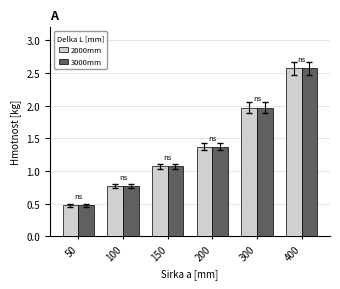

Reading right to left, list all the values displayed in this chart.

2000mm: 2.6	2.0	1.4	1.1	0.8	0.5
3000mm: 2.6	2.0	1.4	1.1	0.8	0.5